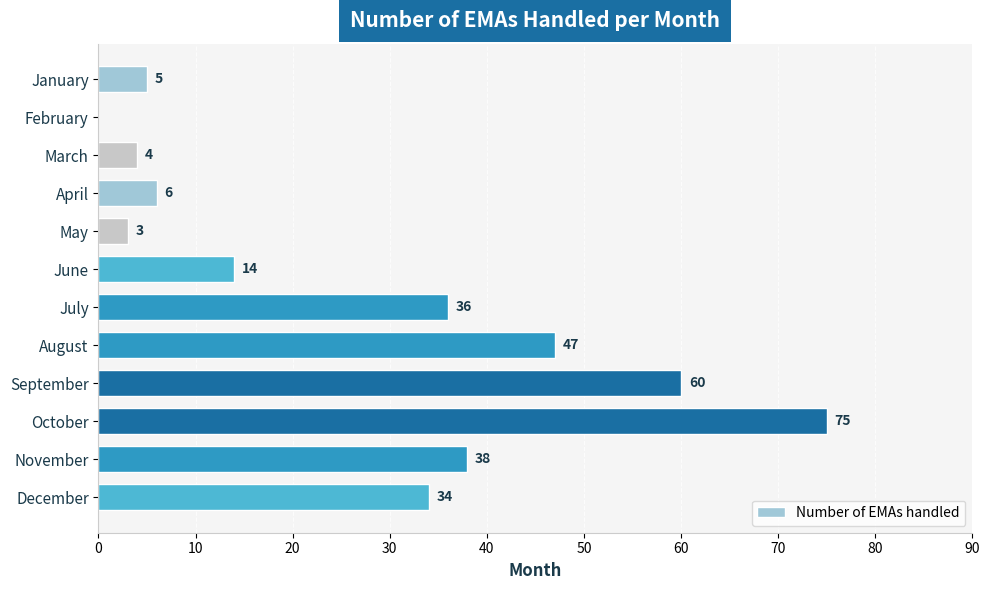

The chart shows a value of 38 at November. True or false?

True